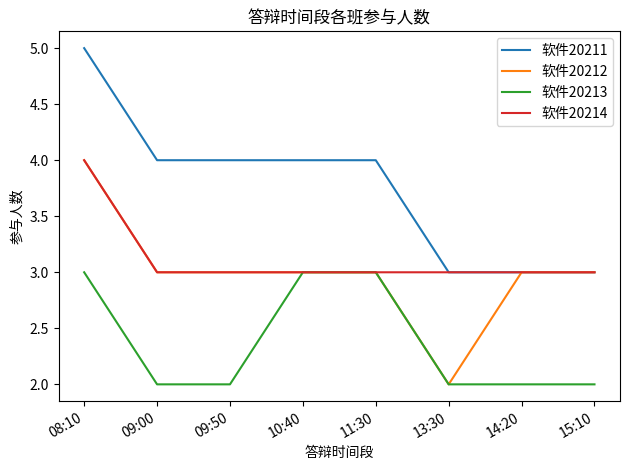

What is the approximate value of 软件20214 at 11:30?

3